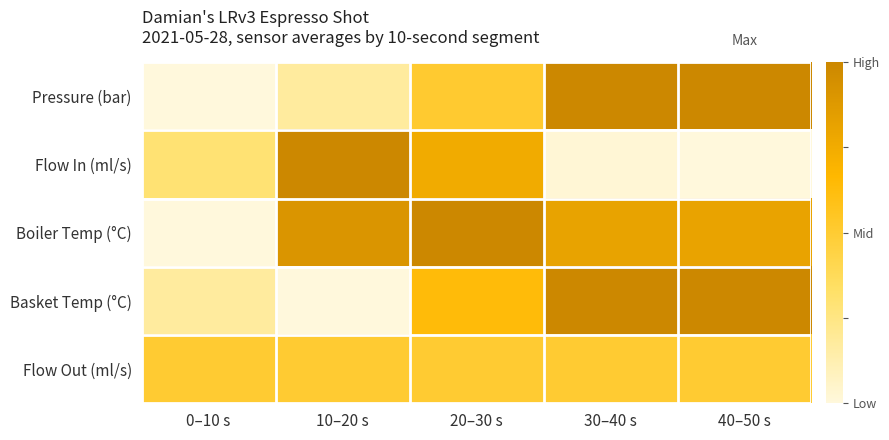

Reading right to left, list all the values displayed in this chart.

Pressure (bar): 40–50 s=1.0	30–40 s=1.0	20–30 s=0.5	10–20 s=0.2	0–10 s=0.0
Flow In (ml/s): 40–50 s=0.0	30–40 s=0.0	20–30 s=0.8	10–20 s=1.0	0–10 s=0.3
Boiler Temp (°C): 40–50 s=0.8	30–40 s=0.8	20–30 s=1.0	10–20 s=0.9	0–10 s=0.0
Basket Temp (°C): 40–50 s=1.0	30–40 s=1.0	20–30 s=0.6	10–20 s=0.0	0–10 s=0.2
Flow Out (ml/s): 40–50 s=0.5	30–40 s=0.5	20–30 s=0.5	10–20 s=0.5	0–10 s=0.5